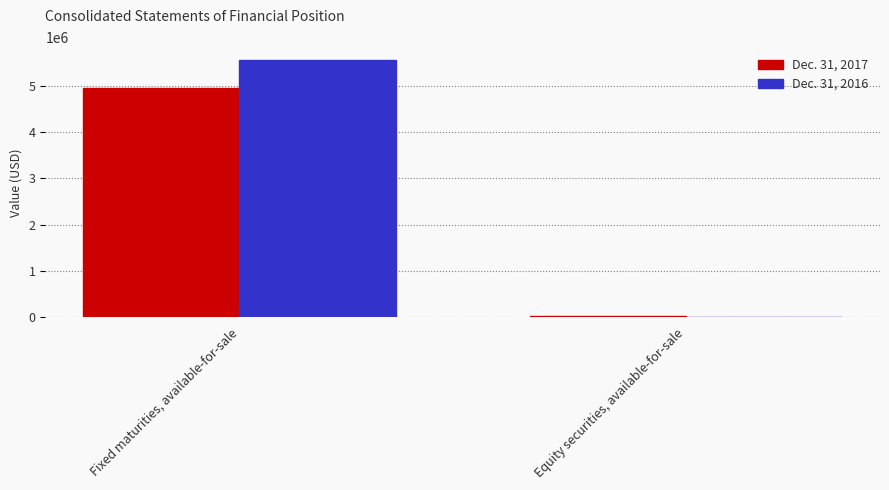

What is the sum of all Dec. 31, 2016 values?

5569301